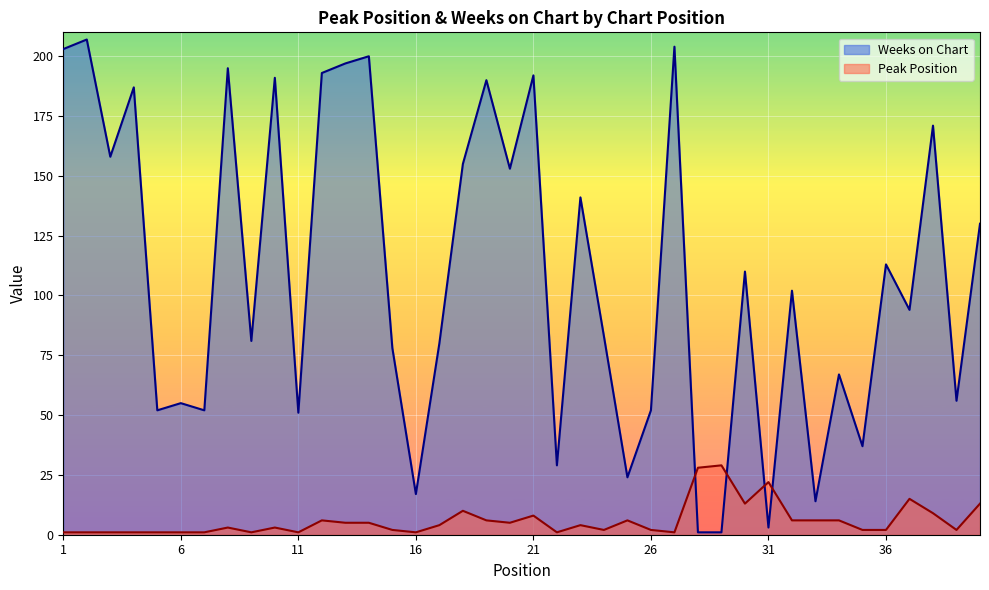

What is the difference between the maximum and second lowest values in the Weeks on Chart series?

206